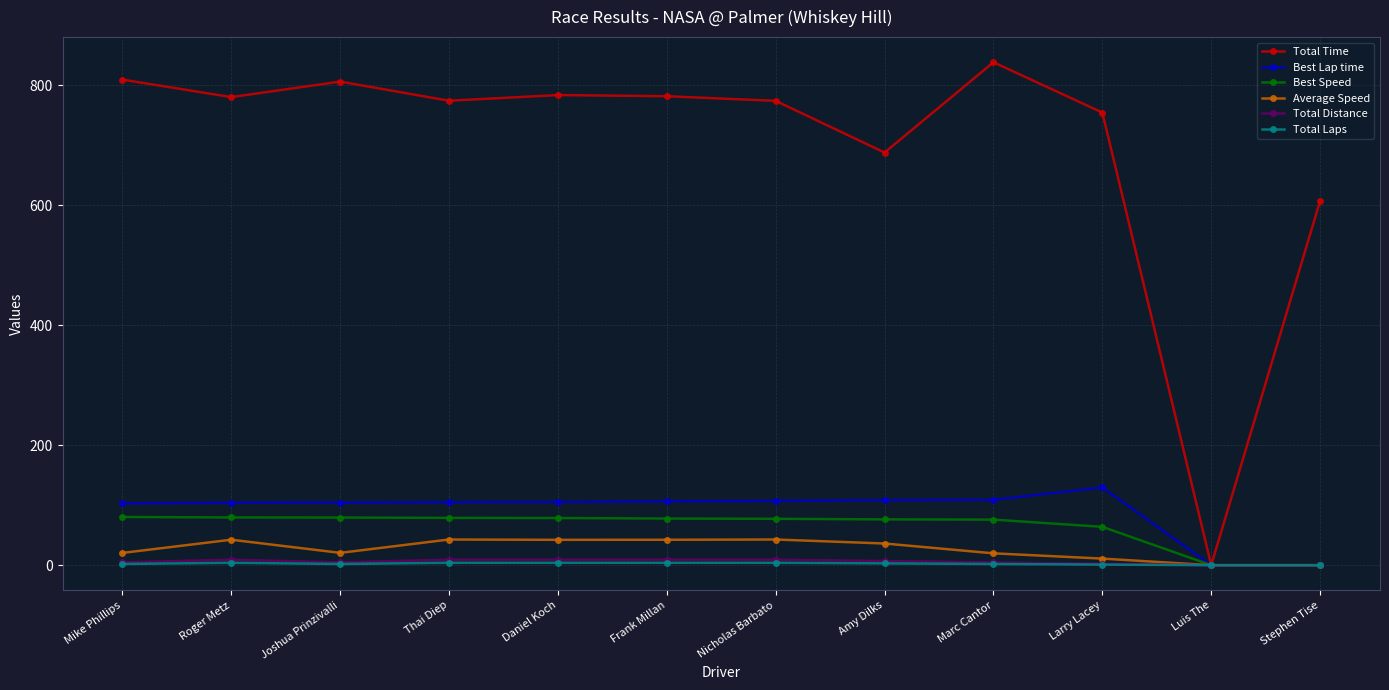

What is the value of the Total Time point at the 5th from the left?

783.5